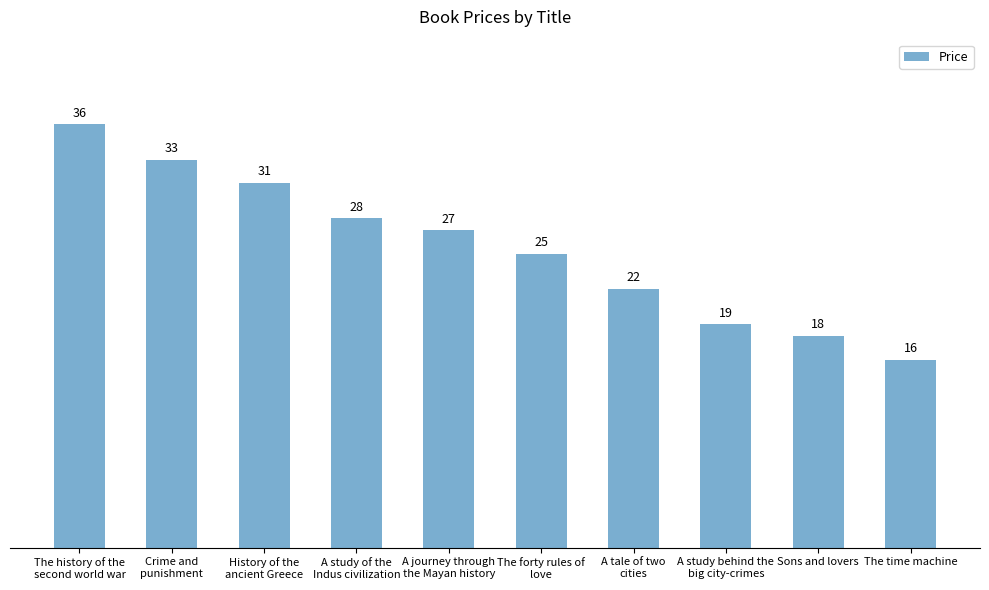

Which category has the lowest value across all series?

The time machine